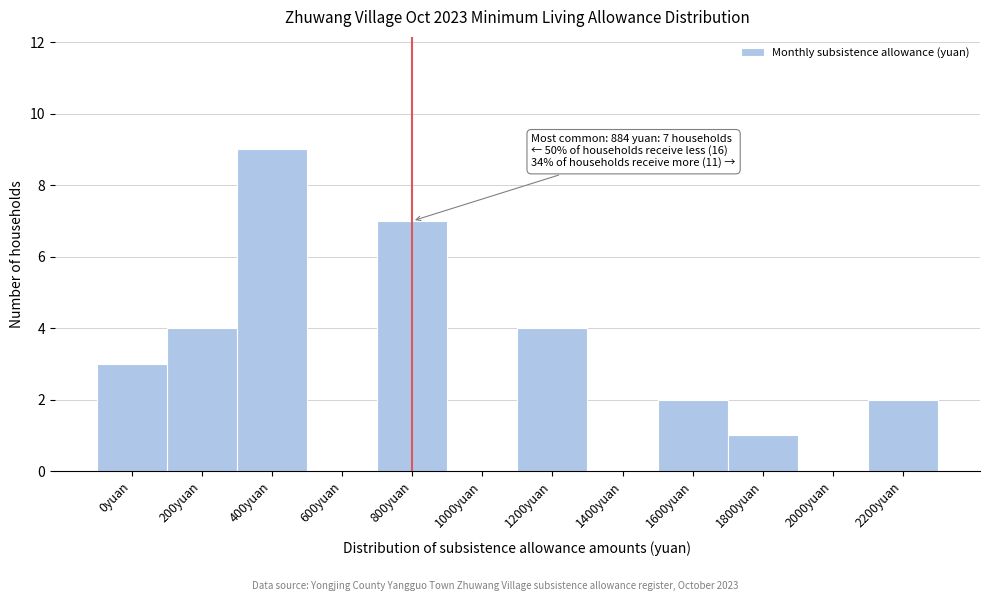

Reading left to right, what are all the values shown in this chart?

0yuan=3	200yuan=4	400yuan=9	600yuan=0	800yuan=7	1000yuan=0	1200yuan=4	1400yuan=0	1600yuan=2	1800yuan=1	2000yuan=0	2200yuan=2